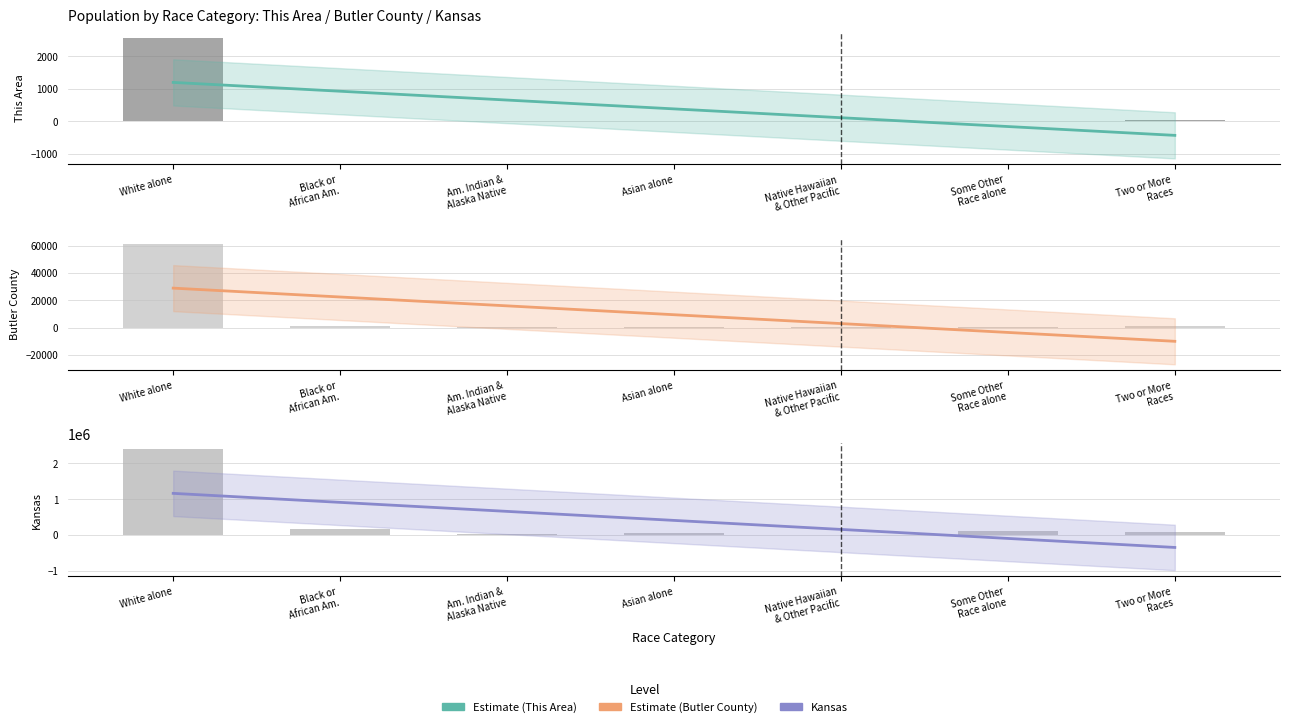

Which series has the largest total across all categories?

Kansas